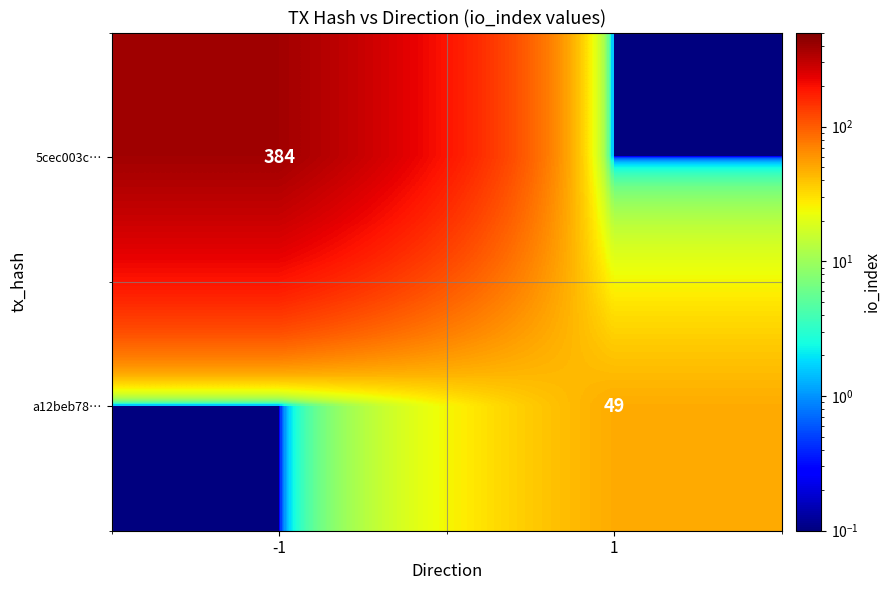

Is the value of 5cec003c… at -1 greater than the value of a12beb78… at 1?

Yes